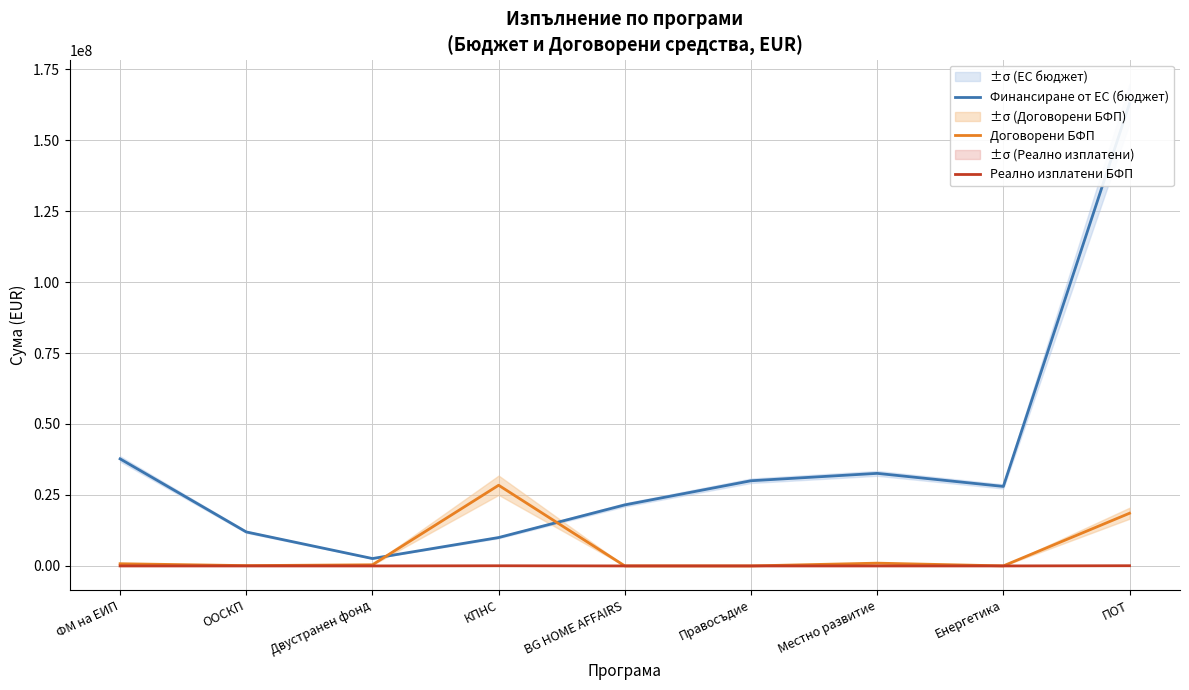

Is the value of Реално изплатени БФП at ФМ на ЕИП greater than the value of Договорени БФП at Енергетика?

No